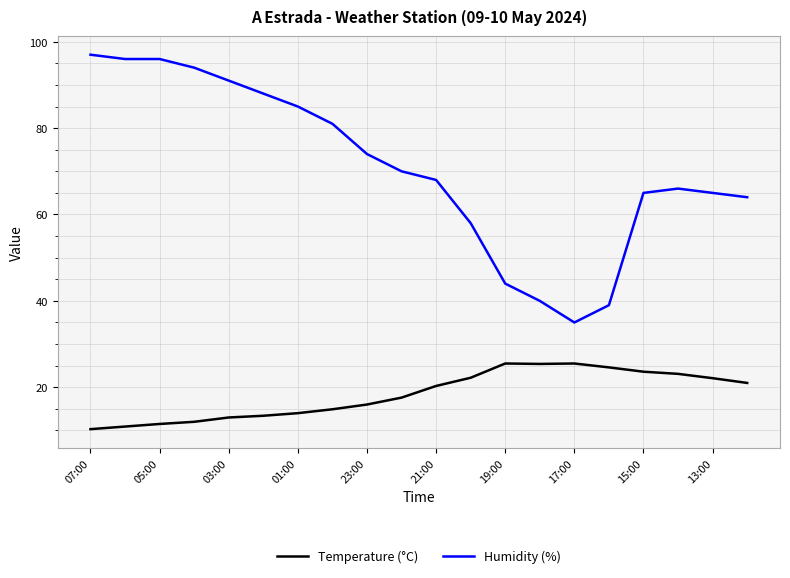

What is the minimum value shown in the chart?

10.3